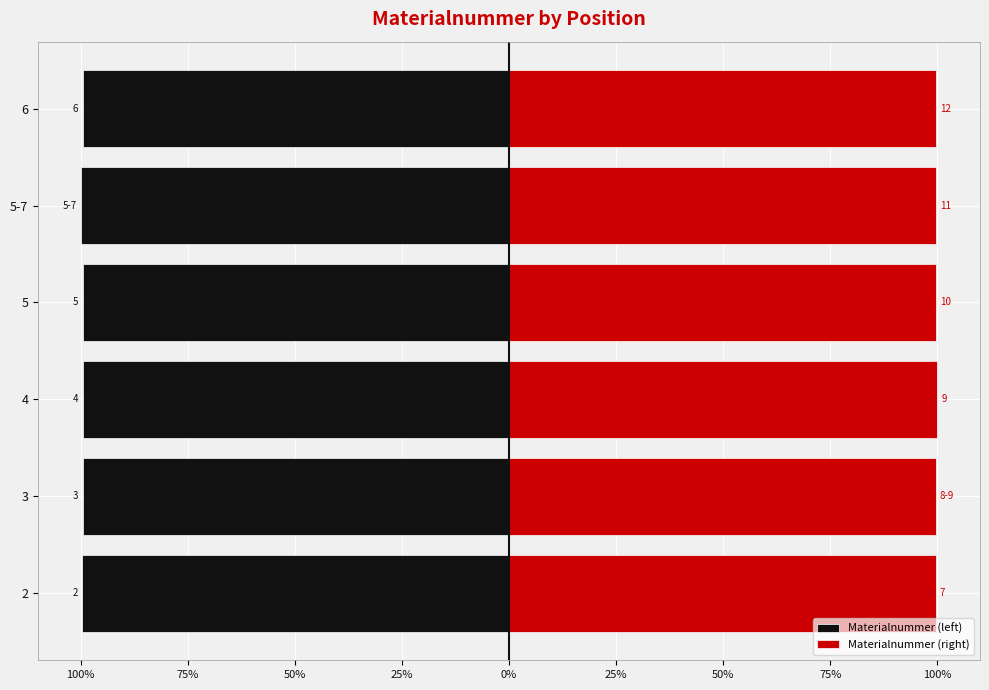

Read the Materialnummer (left) value at 4.

-99.6